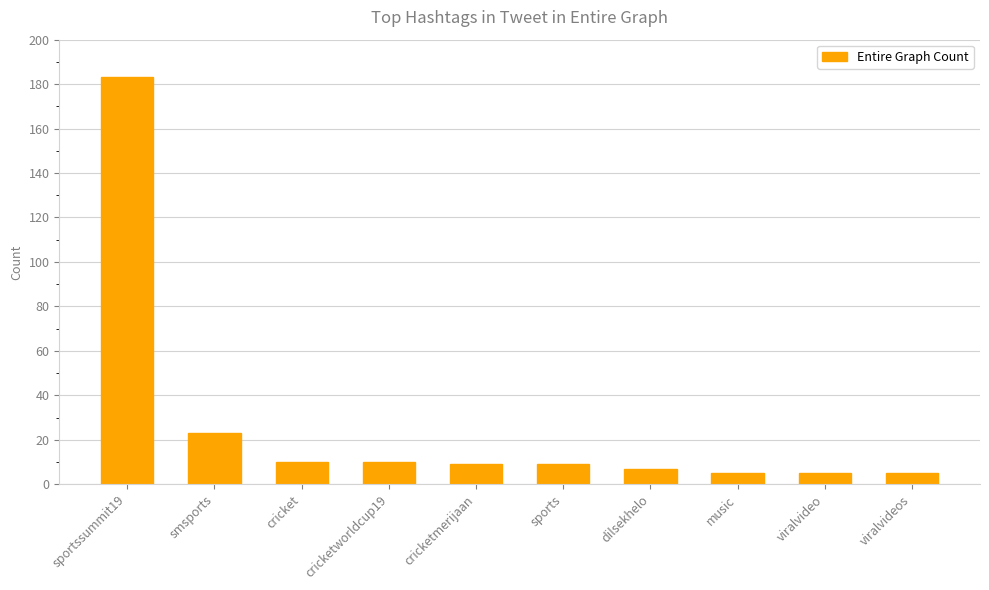

True or false: the data shows 183 at sportssummit19.

True